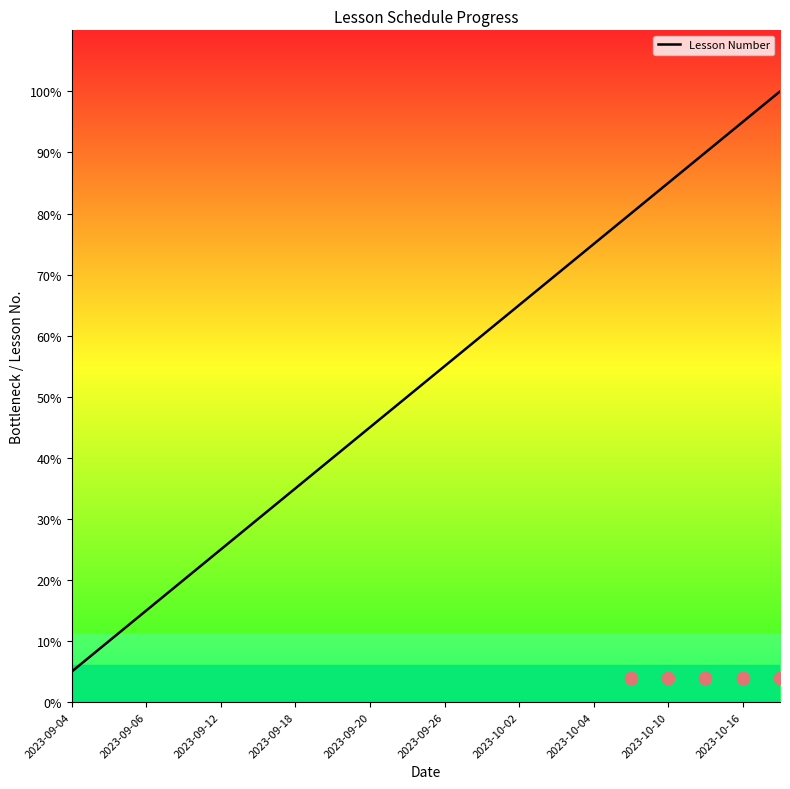

Approximately how many times larger is the value at 2023-09-26 compared to 2023-09-18?

1.5